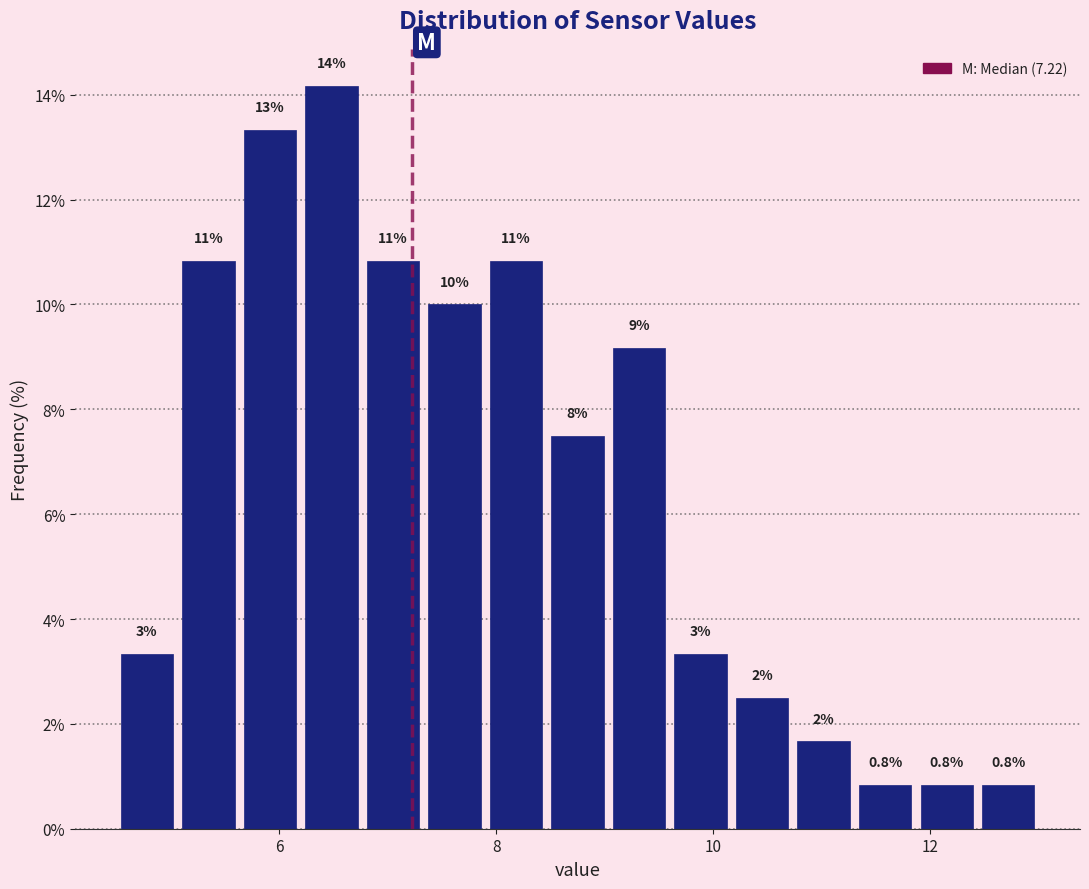

Read against the x-axis, roughly where is the centre of the tallest bar?

6.4